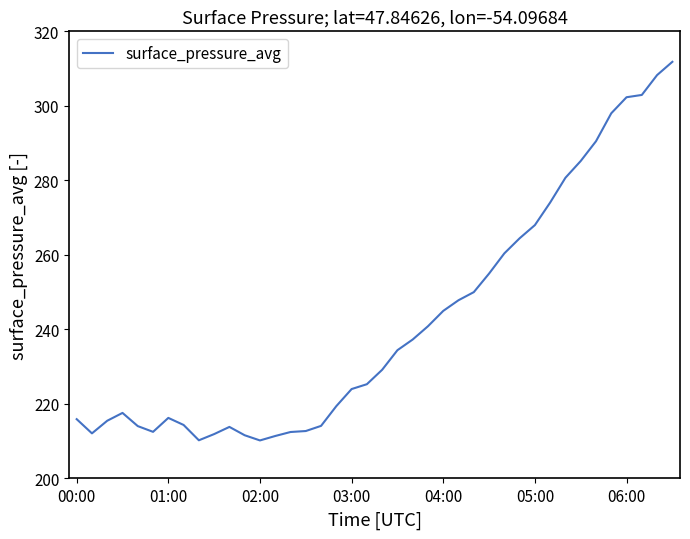

What is the maximum value shown in the chart?

311.8